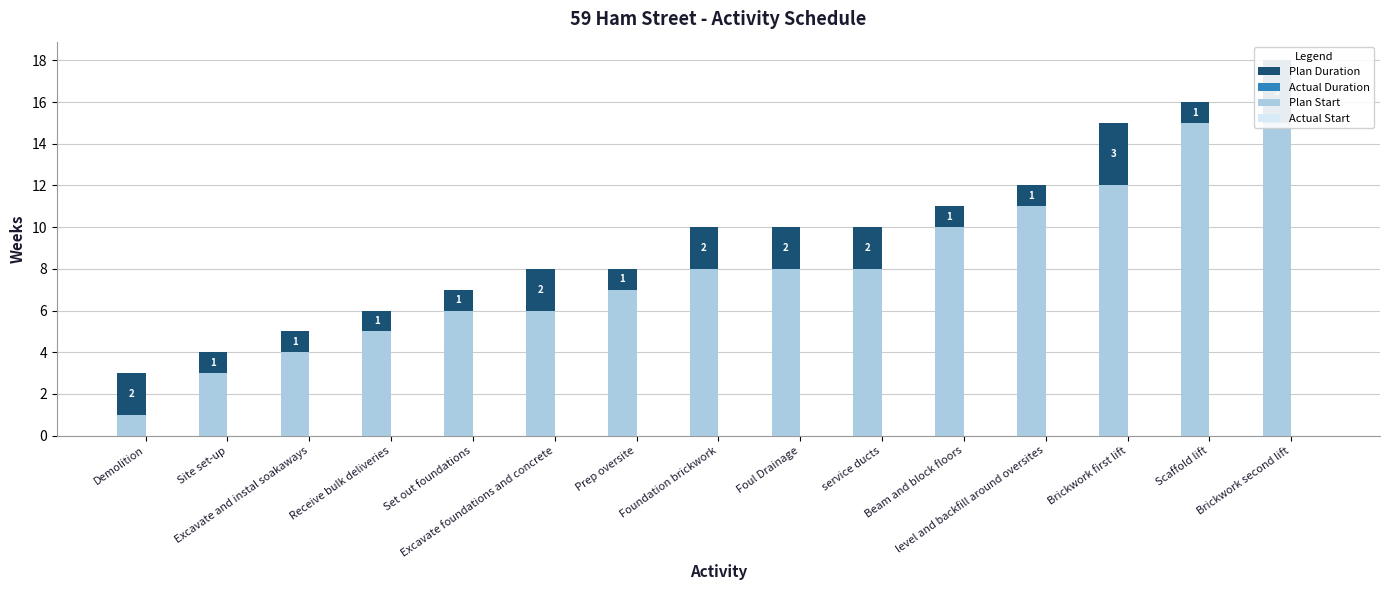

What position from the left is Demolition?

1